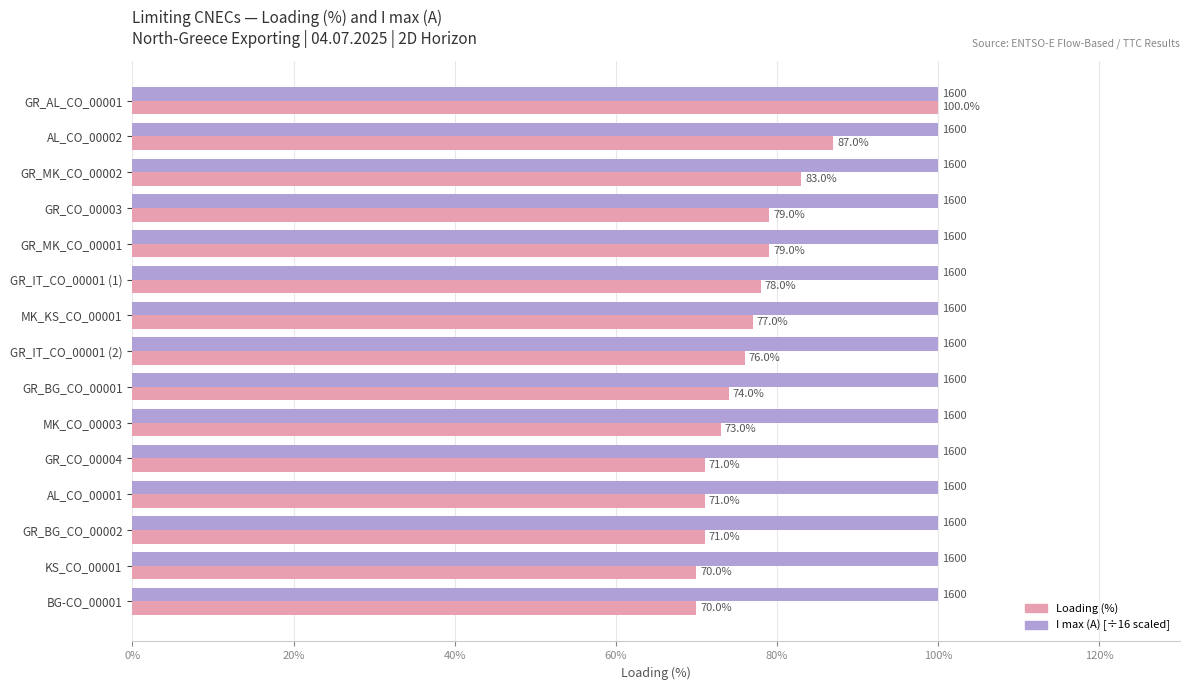

Which series changed the most between GR_CO_00003 and MK_KS_CO_00001?

Loading (%)